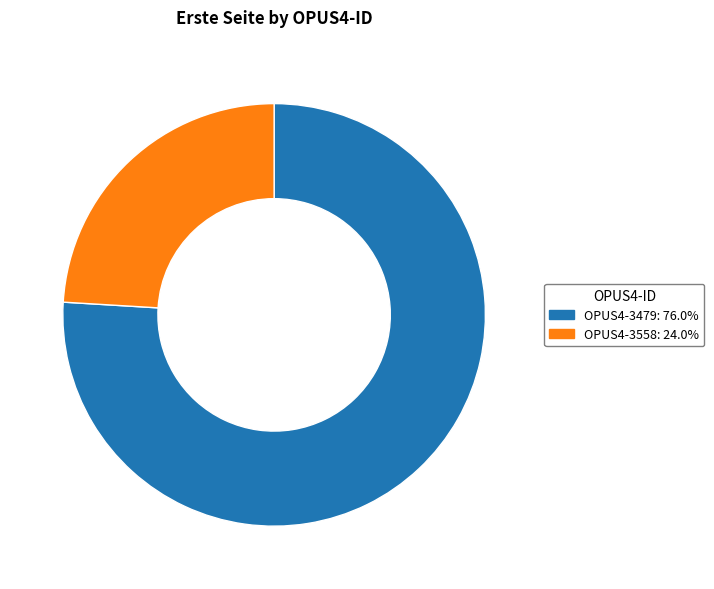

Which slice is the largest?

OPUS4-3479